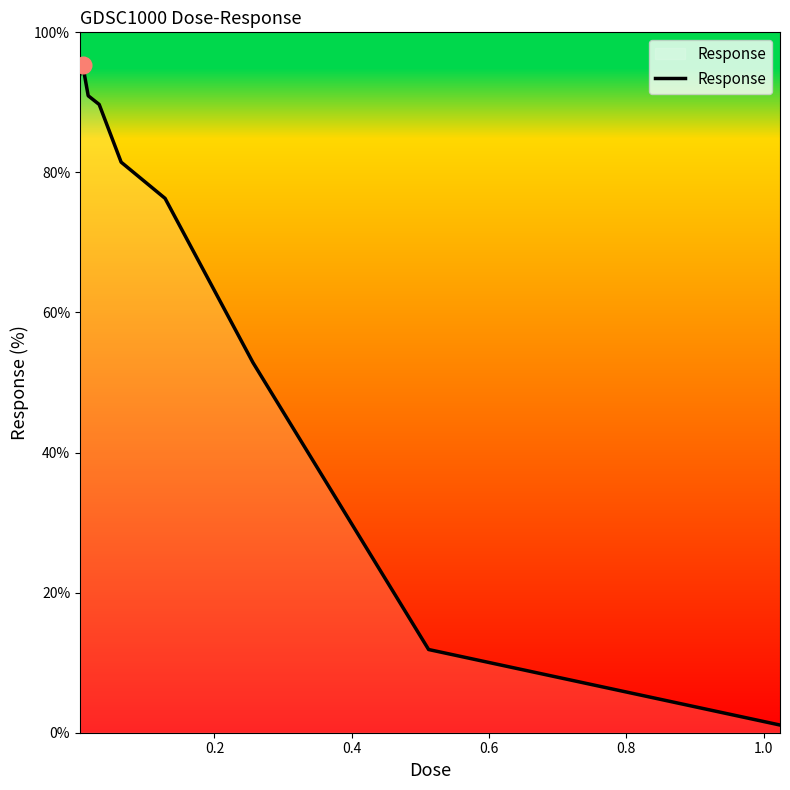

What is the difference between the maximum and minimum values?

94.2